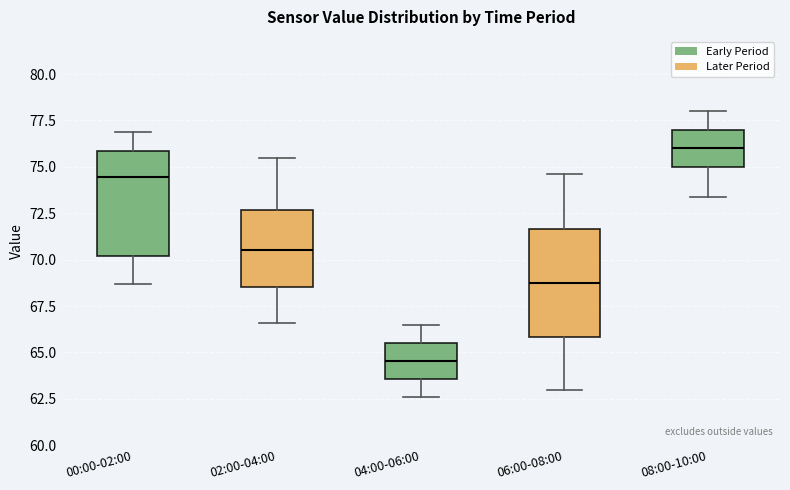

Reading left to right, transcribe this box plot: for each box, give where its median line is, the range the box spans, and where its two whiskers end, as read against the y-axis. The values are not printed on the chart, so give them approximately, as read against the axis.

00:00-02:00: median 74.5, box 70.0 to 76.0, whiskers 68.5 to 77.0
02:00-04:00: median 70.5, box 68.5 to 72.5, whiskers 66.5 to 75.5
04:00-06:00: median 64.5, box 63.5 to 65.5, whiskers 62.5 to 66.5
06:00-08:00: median 69.0, box 66.0 to 71.5, whiskers 63.0 to 74.5
08:00-10:00: median 76.0, box 75.0 to 77.0, whiskers 73.5 to 78.0